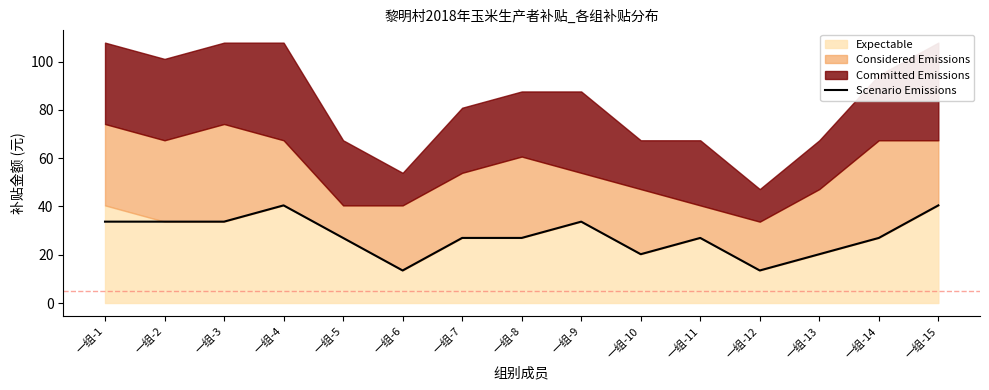

Between 一组-2 and 一组-6, which is larger?

一组-2